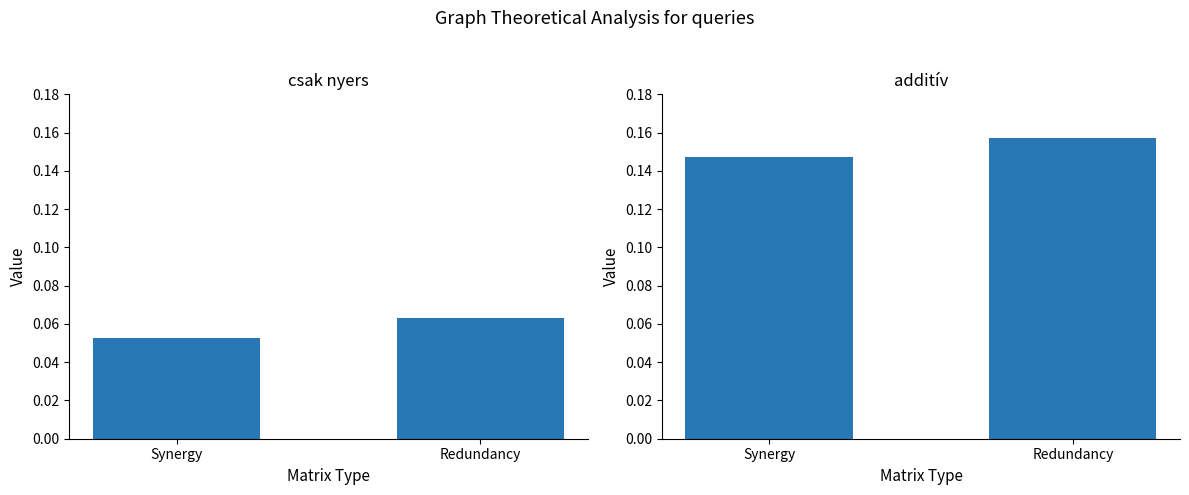

List the series in order of their peak value, lowest first.

csak nyers, additív